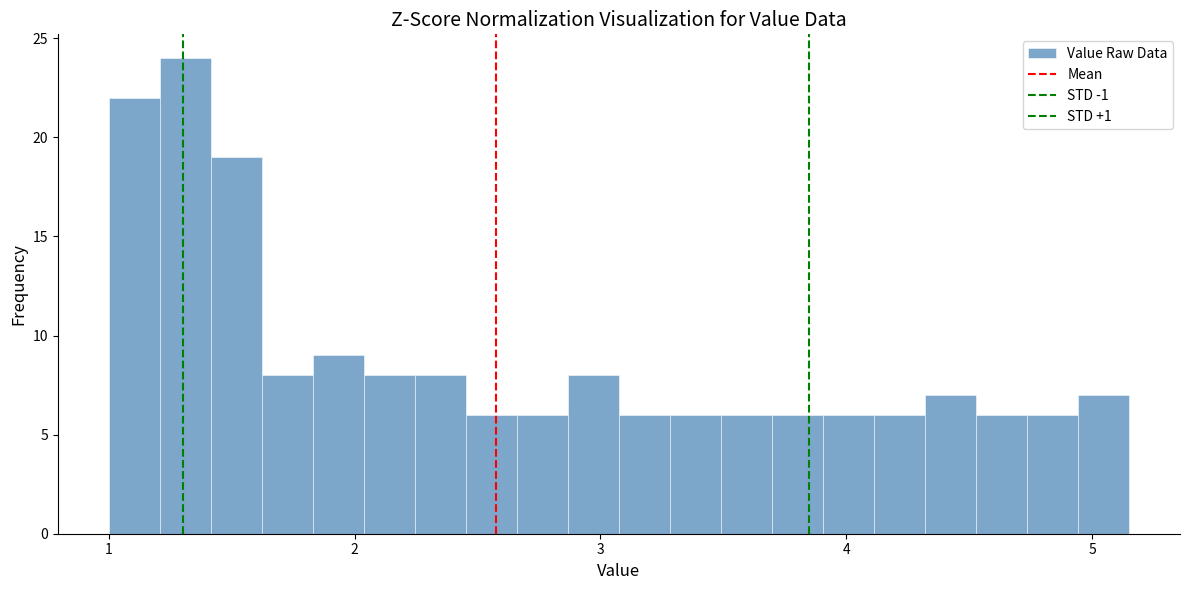

Read against the x-axis, roughly where is the centre of the tallest bar?

1.3